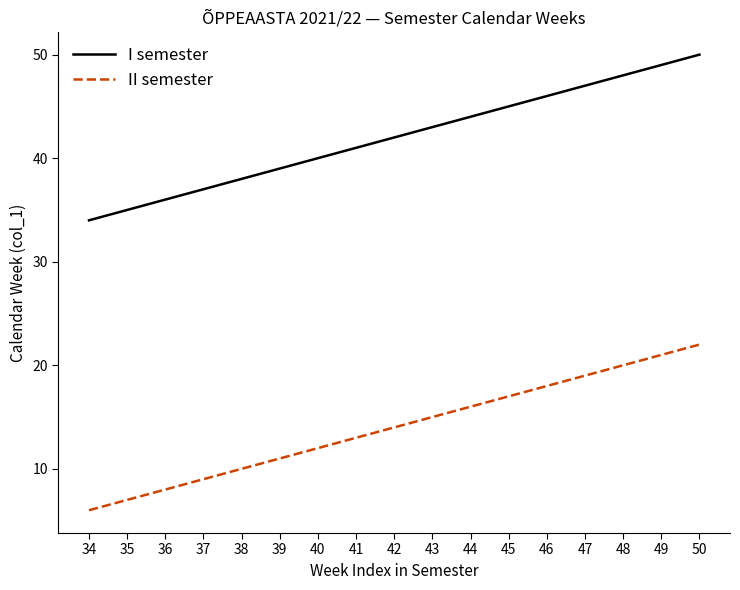

What is the greatest value displayed?

50